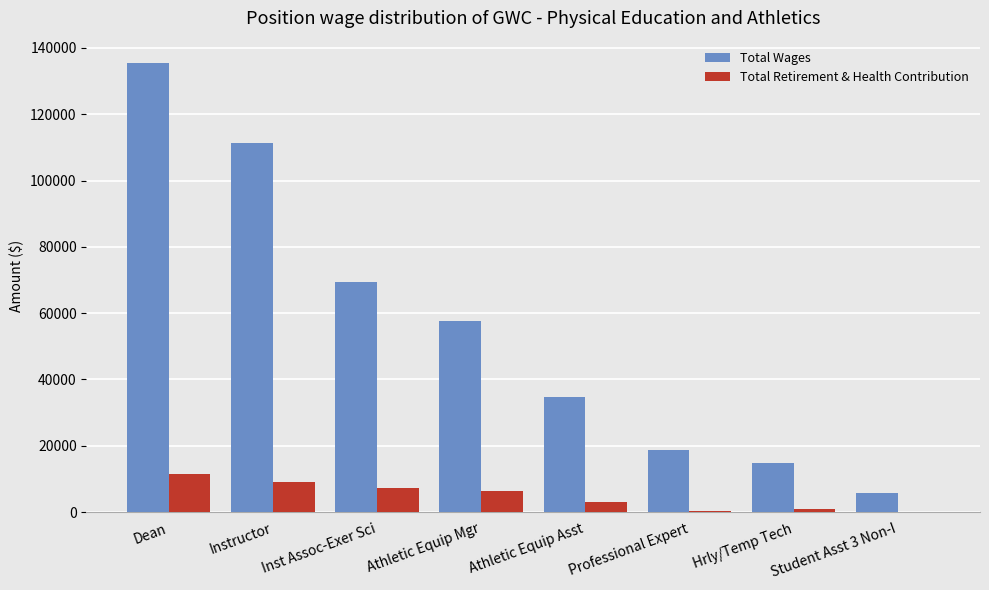

Which category has the highest value across all series?

Dean